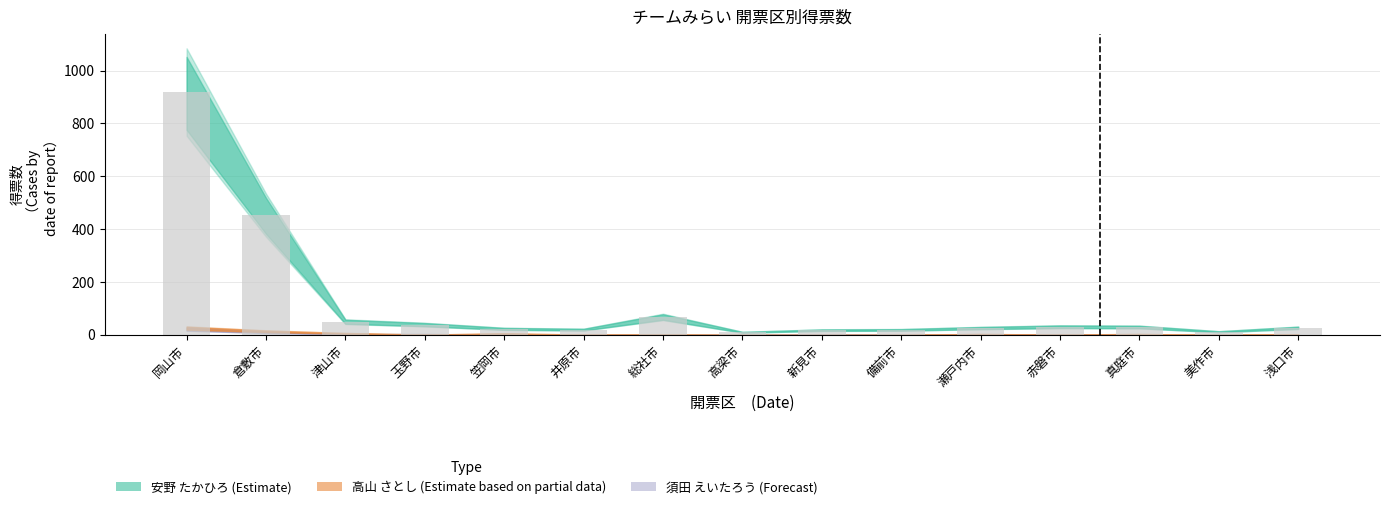

What is the label of the 10th bar from the right?

井原市